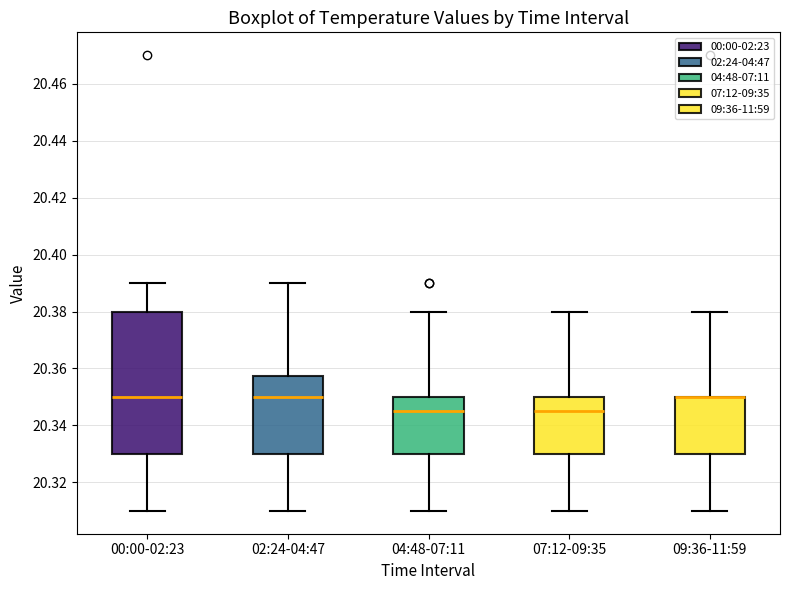

Where does the lower whisker of the box for 04:48-07:11 end on the y-axis? The values are not printed on the chart, so give them approximately, as read against the axis.

20.310